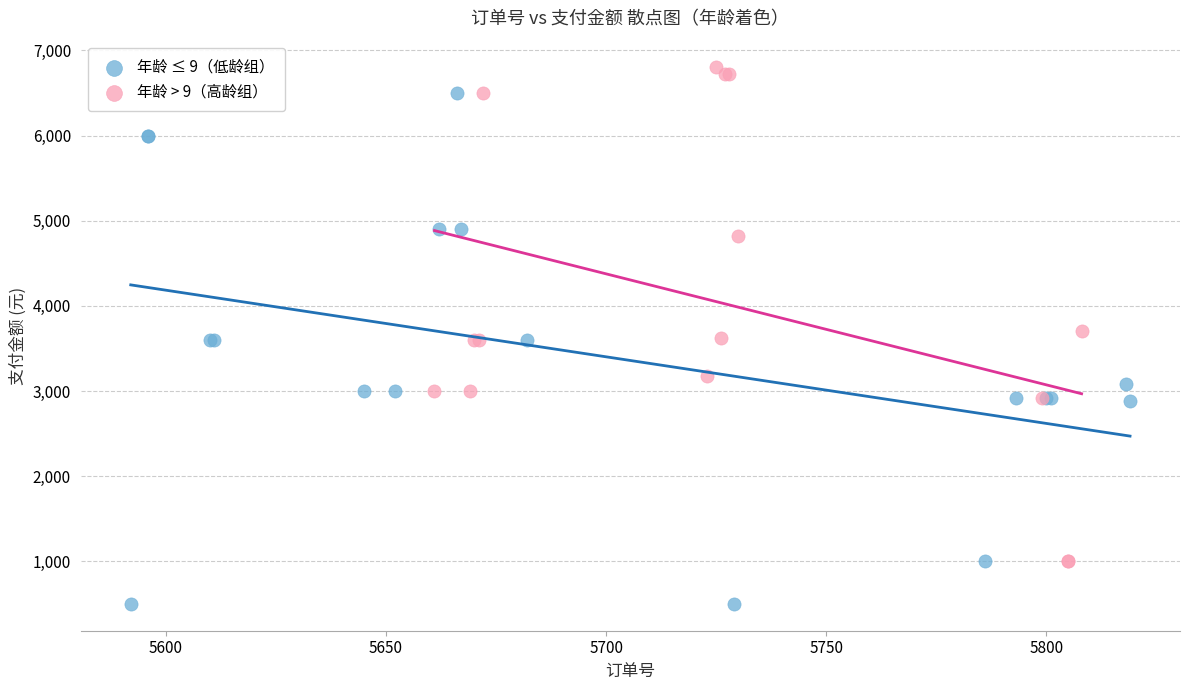

Which series contains the lowest Y value?

年龄 ≤ 9（低龄组）